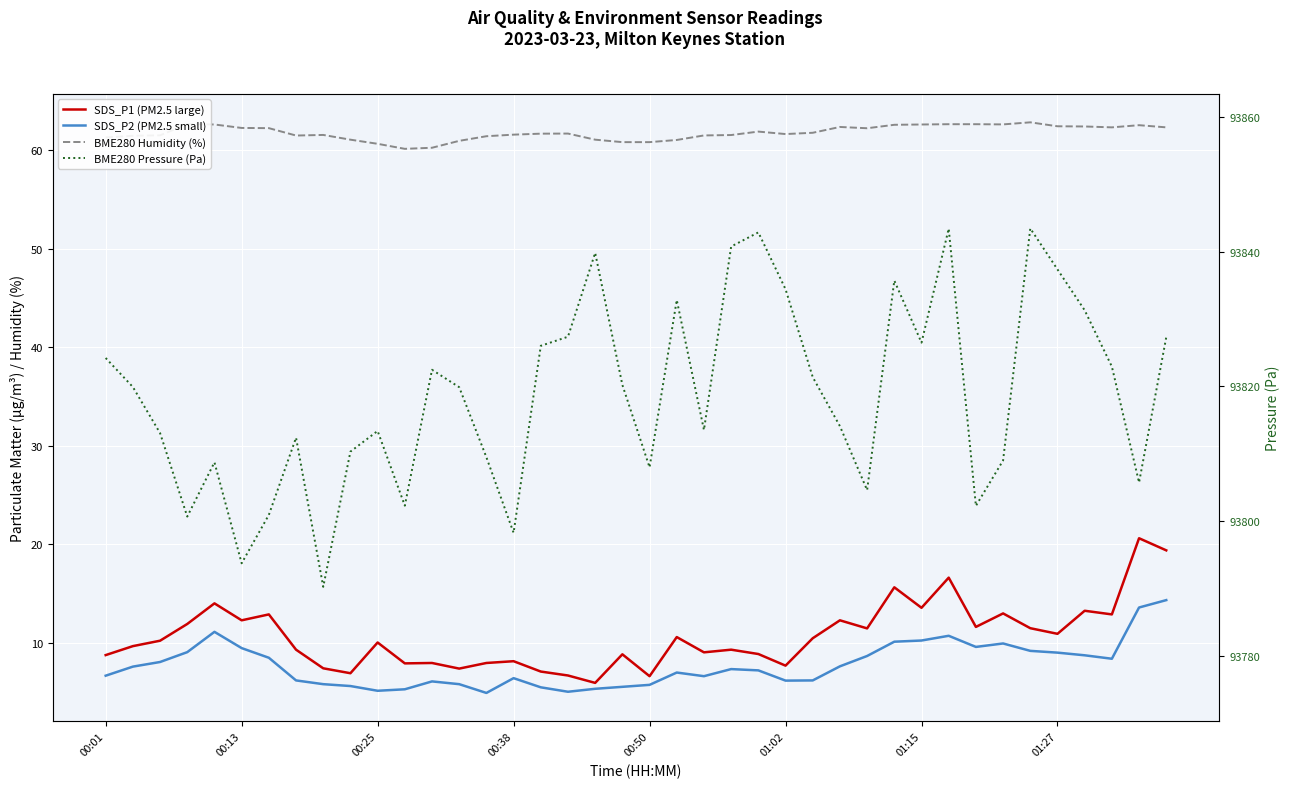

What is the difference between the BME280 Humidity (%) values at 00:38 and 10?

2.0